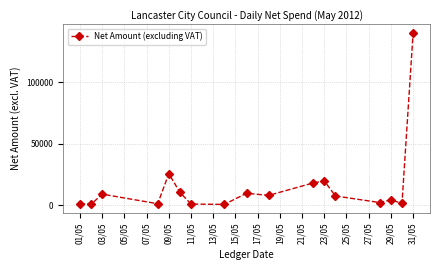

What is the minimum value shown in the chart?

831.7